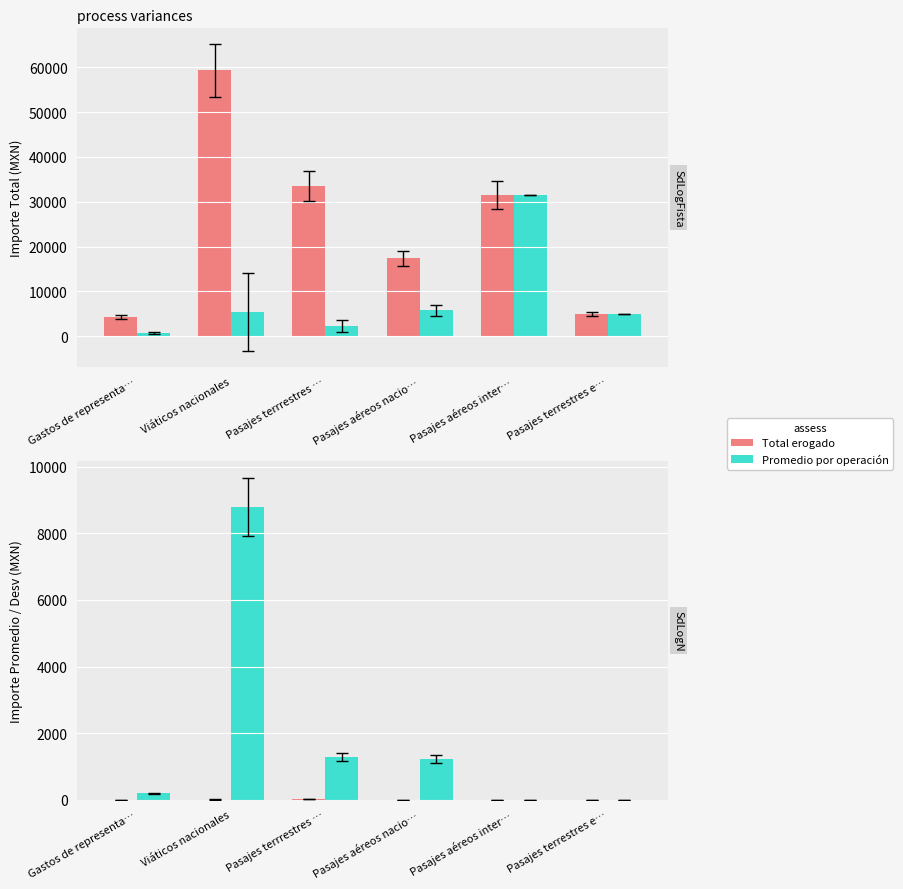

What is the difference between the highest and lowest values at Pasajes terrestres e…?

1.0